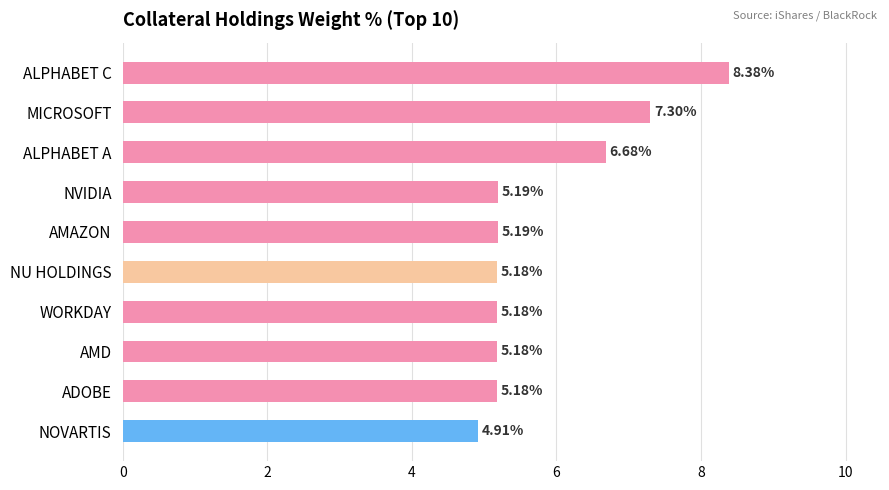

True or false: the data shows 5.2 at WORKDAY.

True